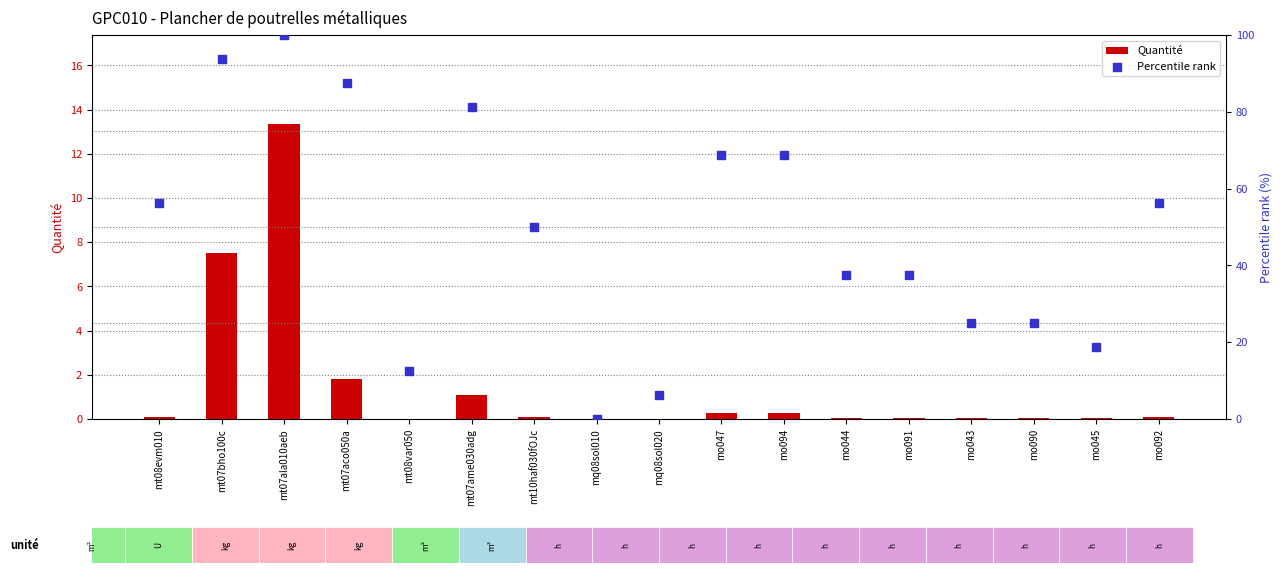

What are all the series names shown in the legend?

Quantité, Percentile rank